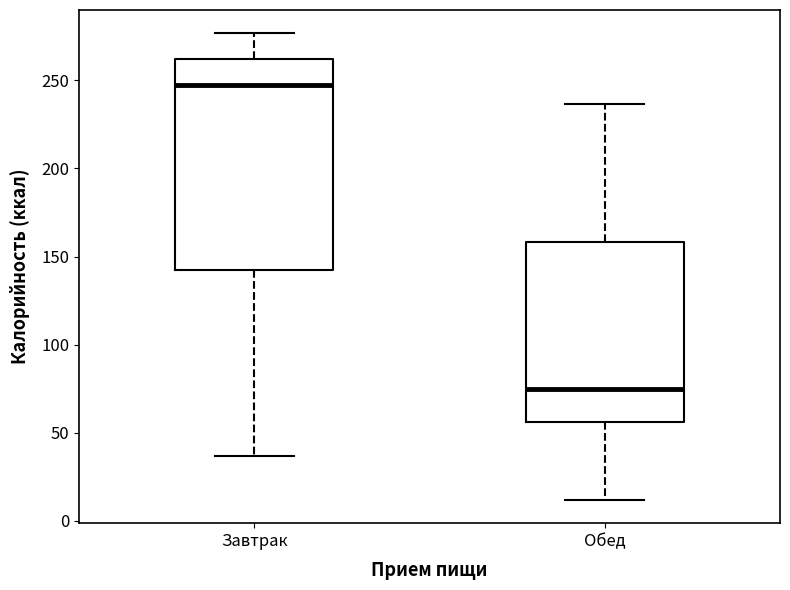

Which box is the tallest, from its lower edge to its upper edge?

Завтрак